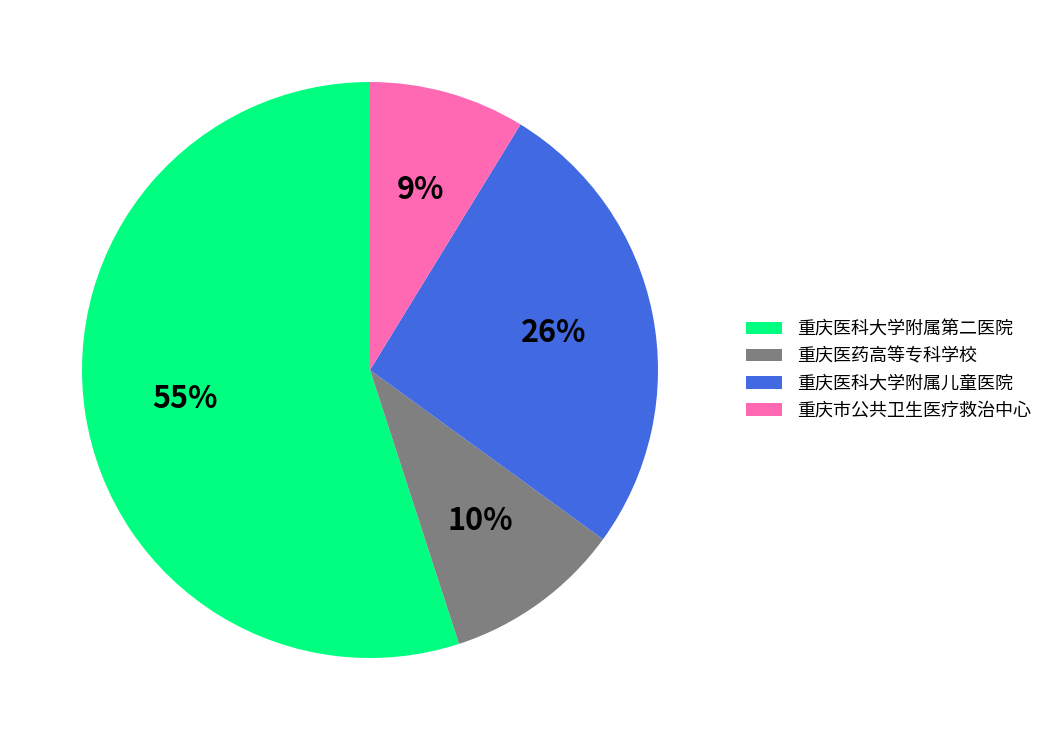

To the nearest percent, what portion does 重庆医科大学附属第二医院 represent?

55%